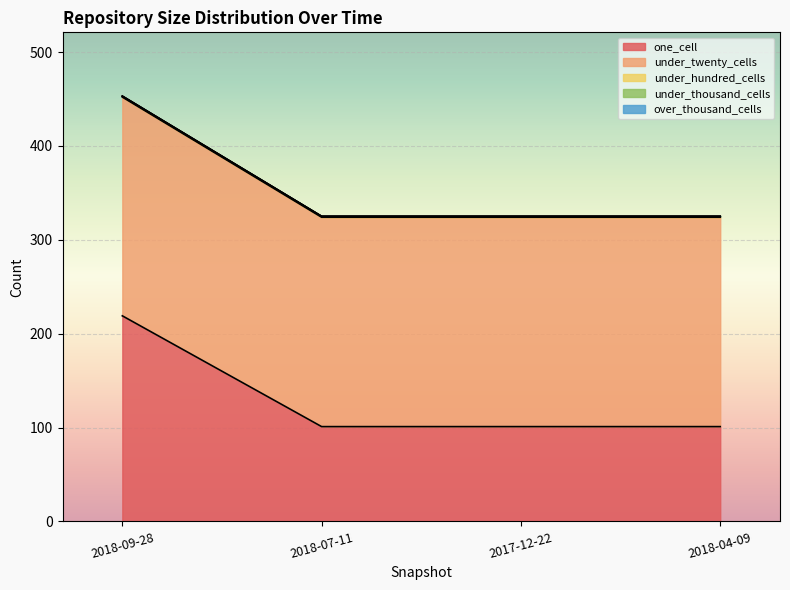

Is the value of under_hundred_cells at 2017-12-22 greater than the value of under_thousand_cells at 2018-04-09?

Yes